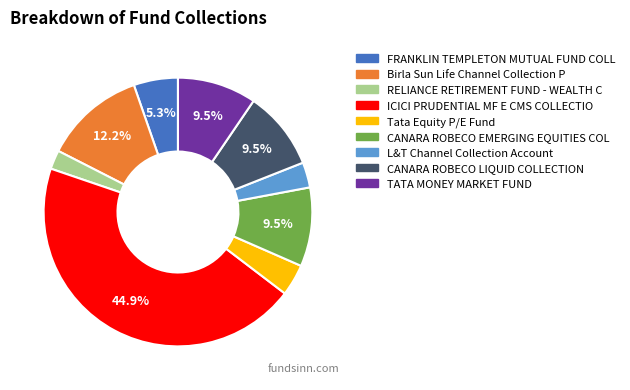

Which slice is the smallest?

RELIANCE RETIREMENT FUND - WEALTH C